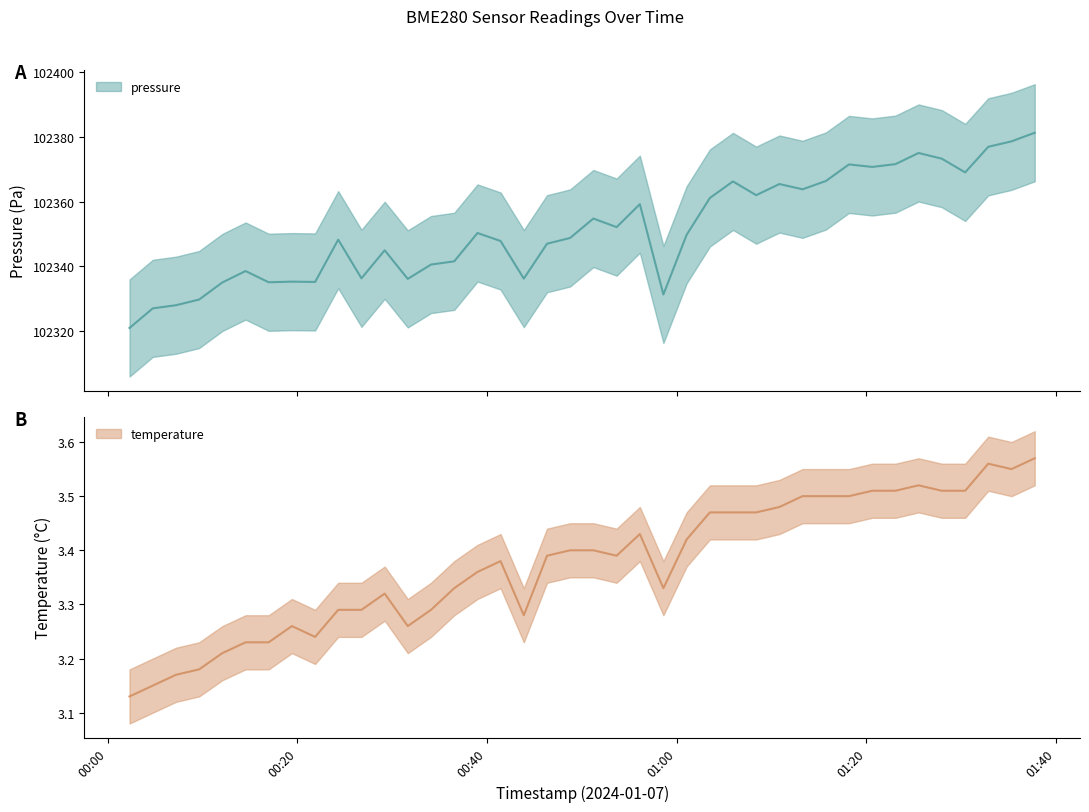

Which series changed the most between 2024-01-07T01:01:03 and 2024-01-07T01:23:04?

pressure